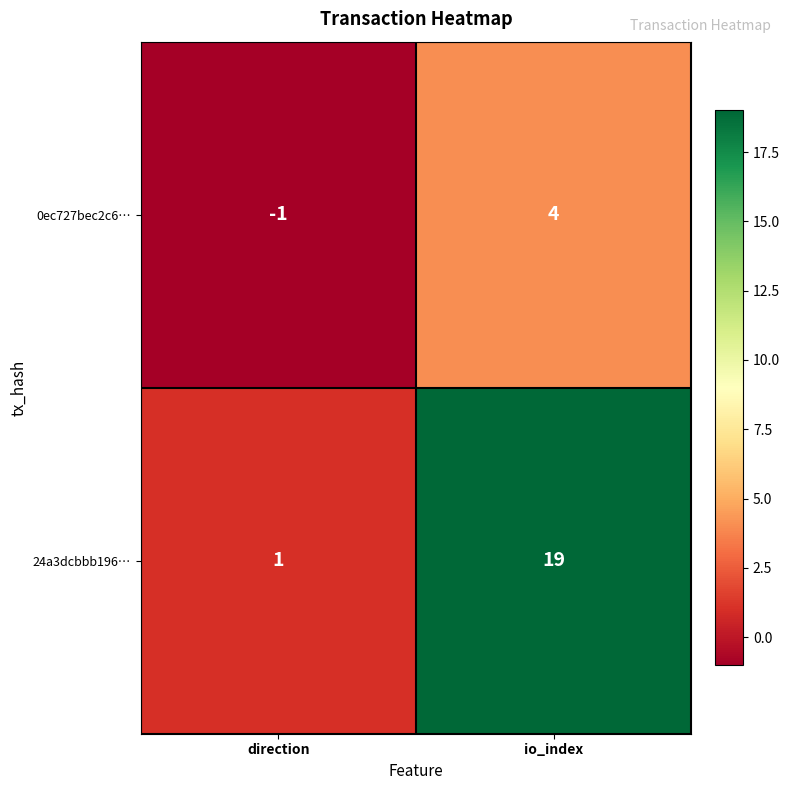

Is it true that 24a3dcbbb196… equals 19 at io_index?

True